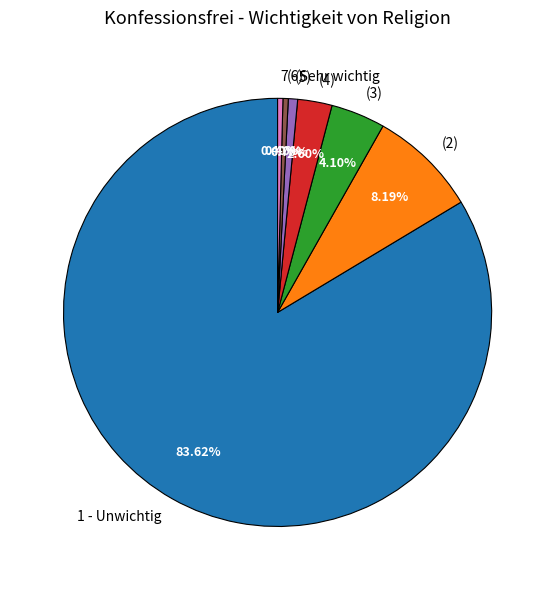

Which category has the biggest portion of the pie?

1 - Unwichtig